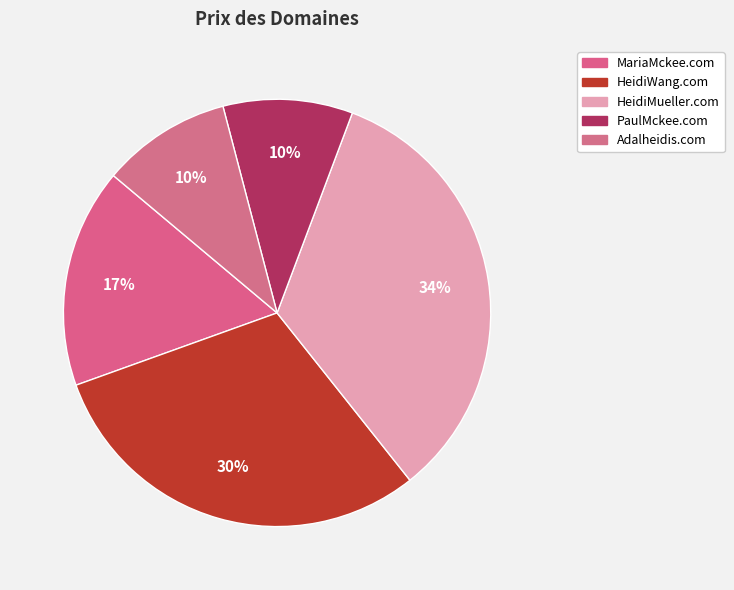

What is the ratio of the value at Adalheidis.com to the value at MariaMckee.com?

0.6